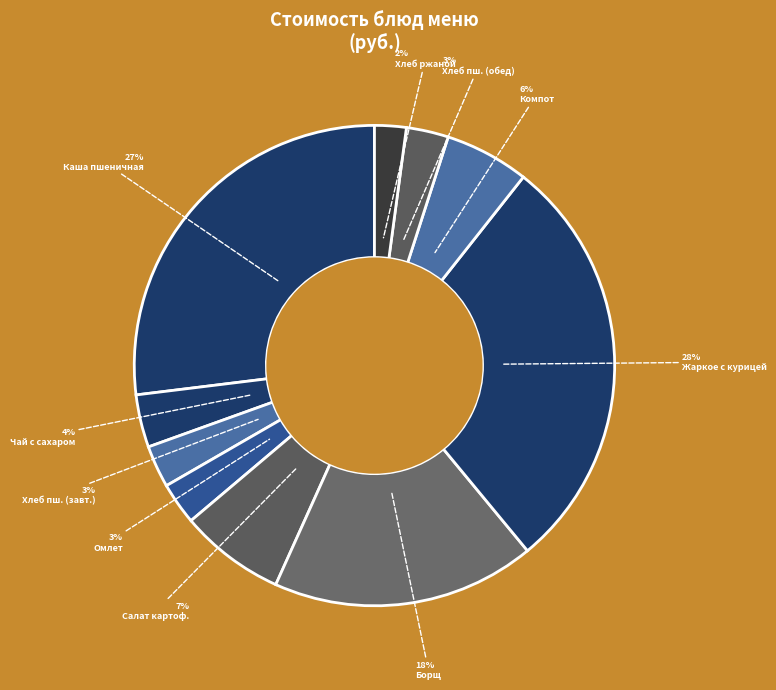

Which slice is the smallest?

Хлеб ржаной